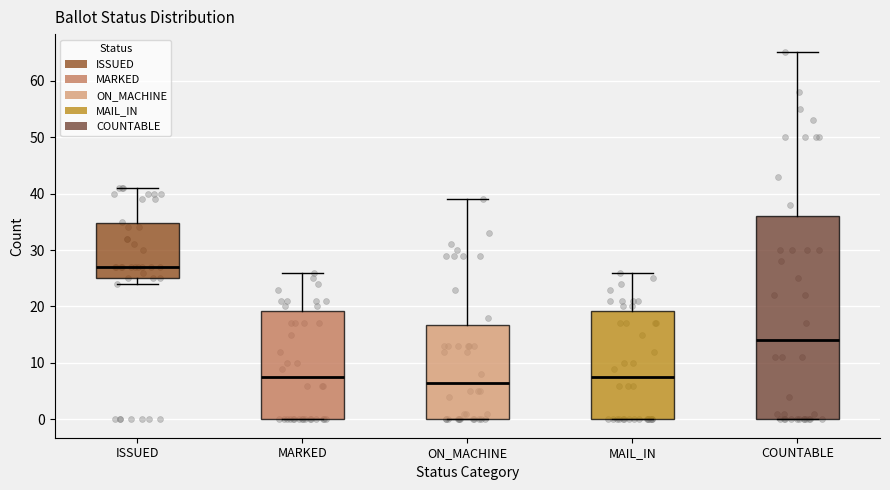

Which box is the tallest, from its lower edge to its upper edge?

COUNTABLE